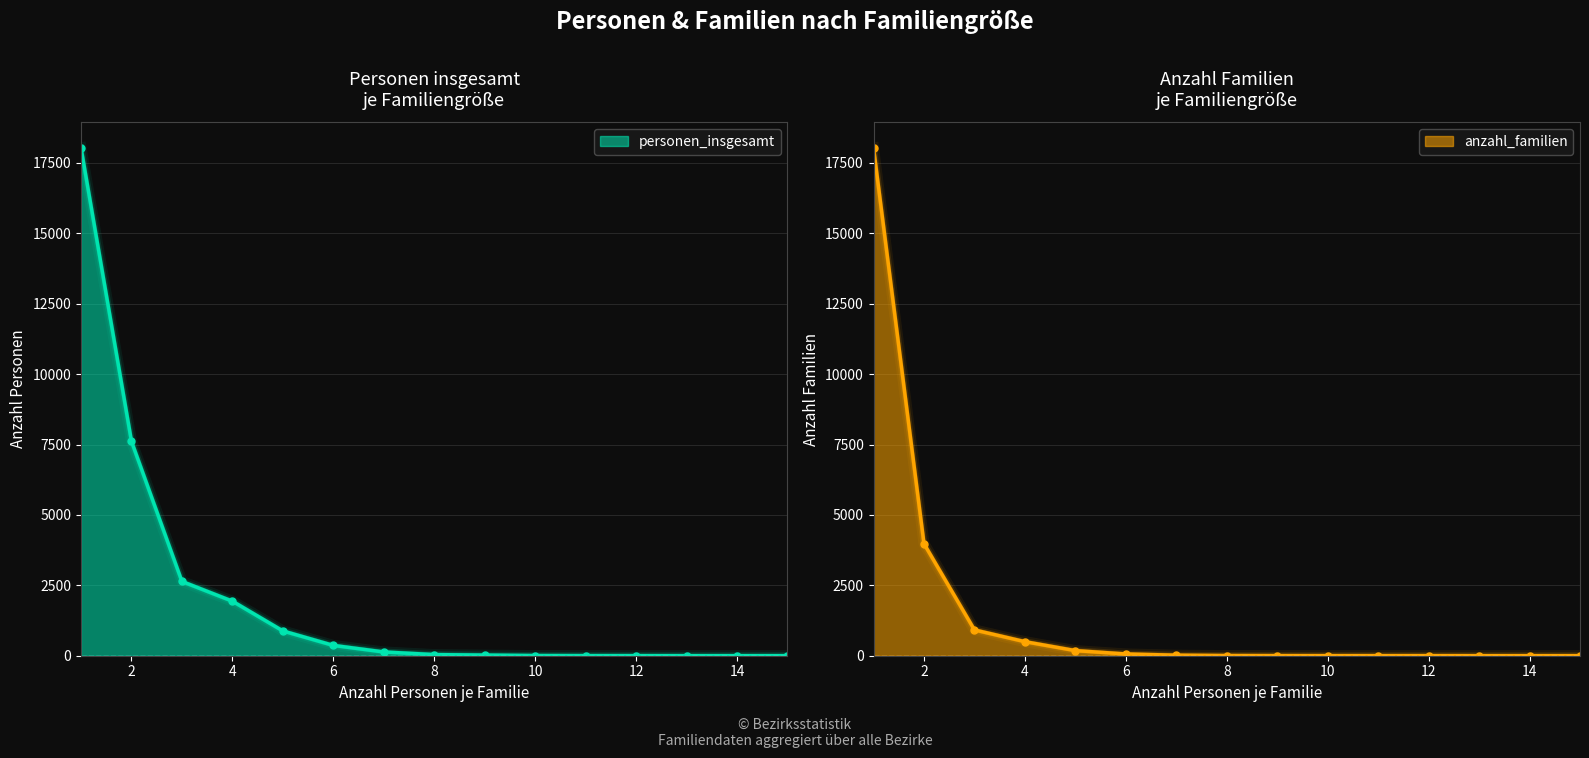

The personen_insgesamt series shows 1 at 10. True or false?

False